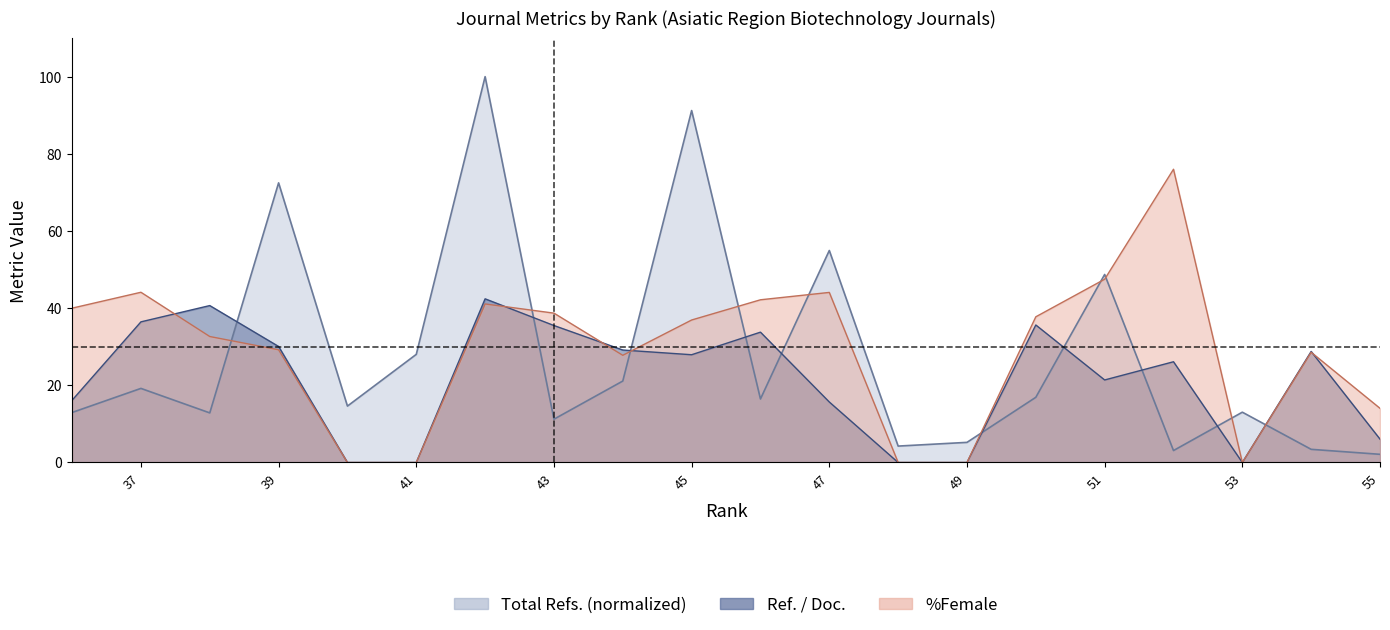

What is the value of the Total Refs. point at the 3rd from the left?

13.0